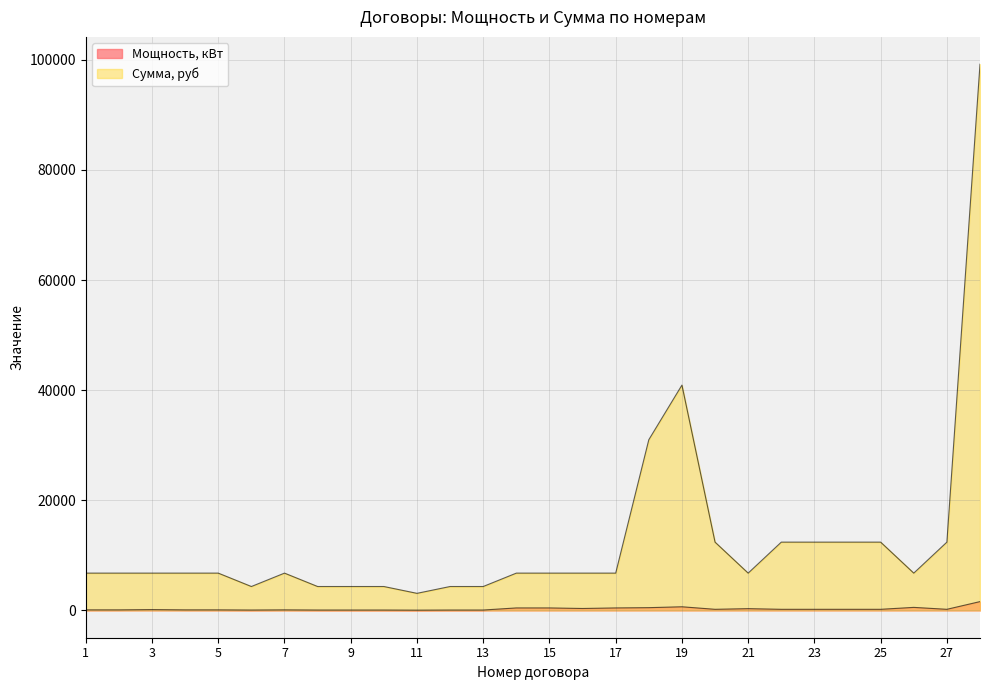

True or false: Мощность, кВт and Сумма, руб cross at least once.

False